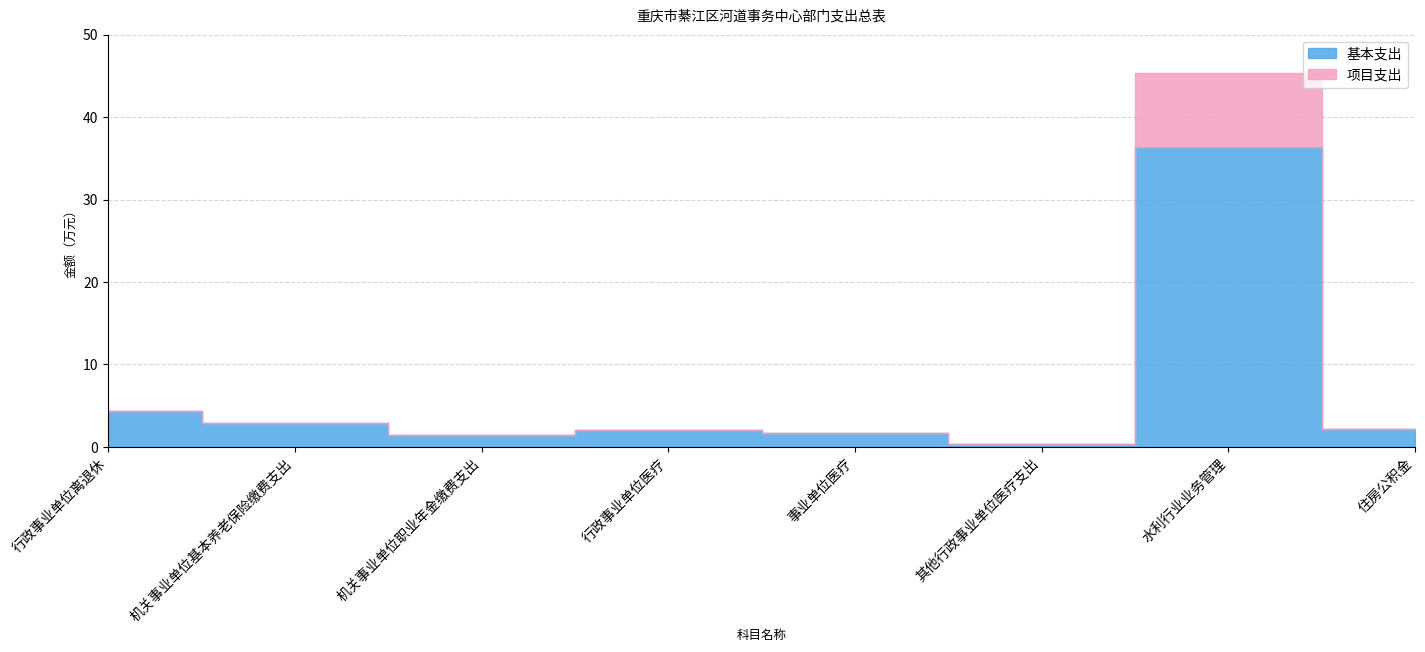

How many 项目支出 values are between 0 and 1?

7